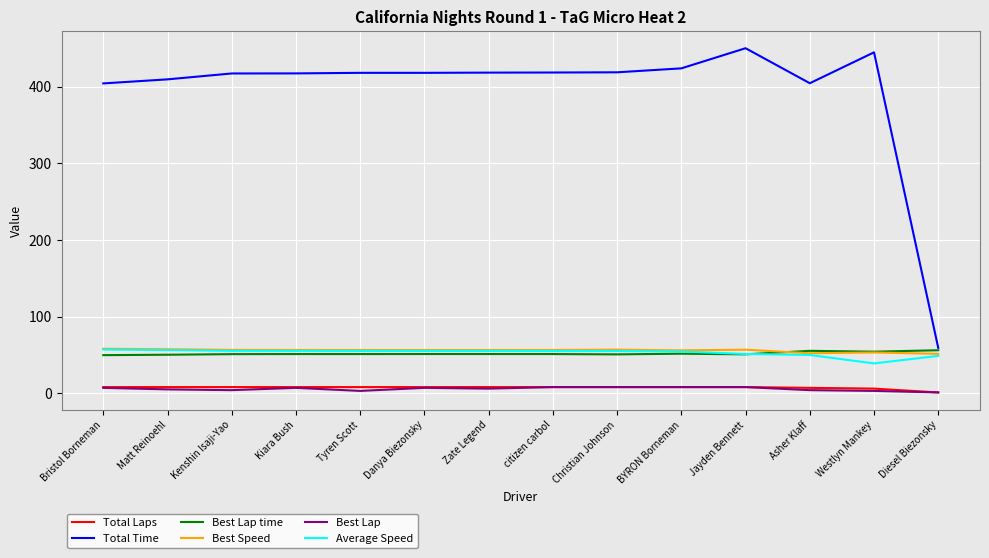

True or false: Average Speed and Total Time intersect in this chart.

False